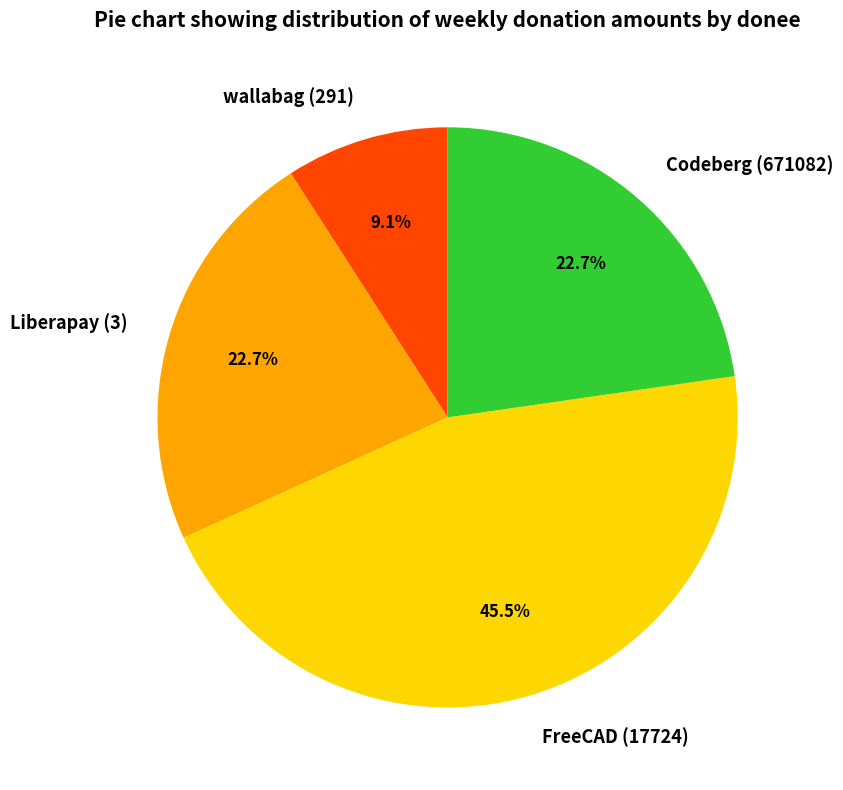

Count the number of slices in the pie.

4